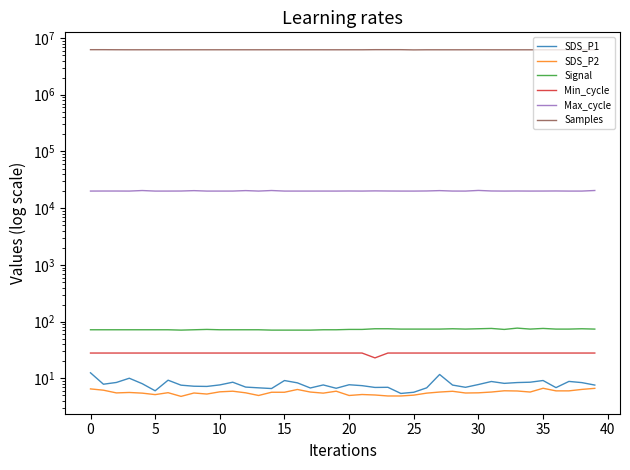

How many data points does each series have?

40